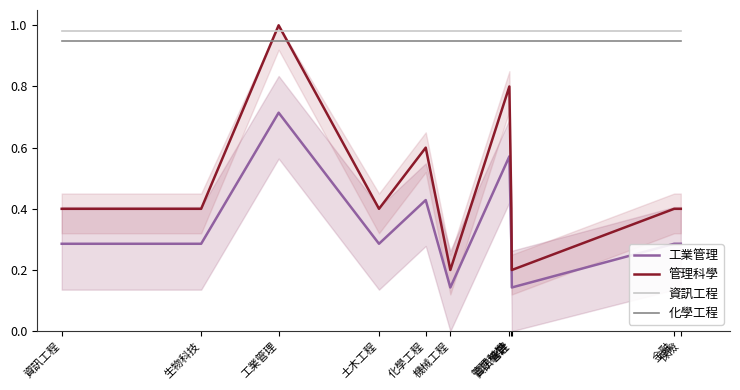

True or false: 資訊工程 has a value of 1.0 at 保險.

True